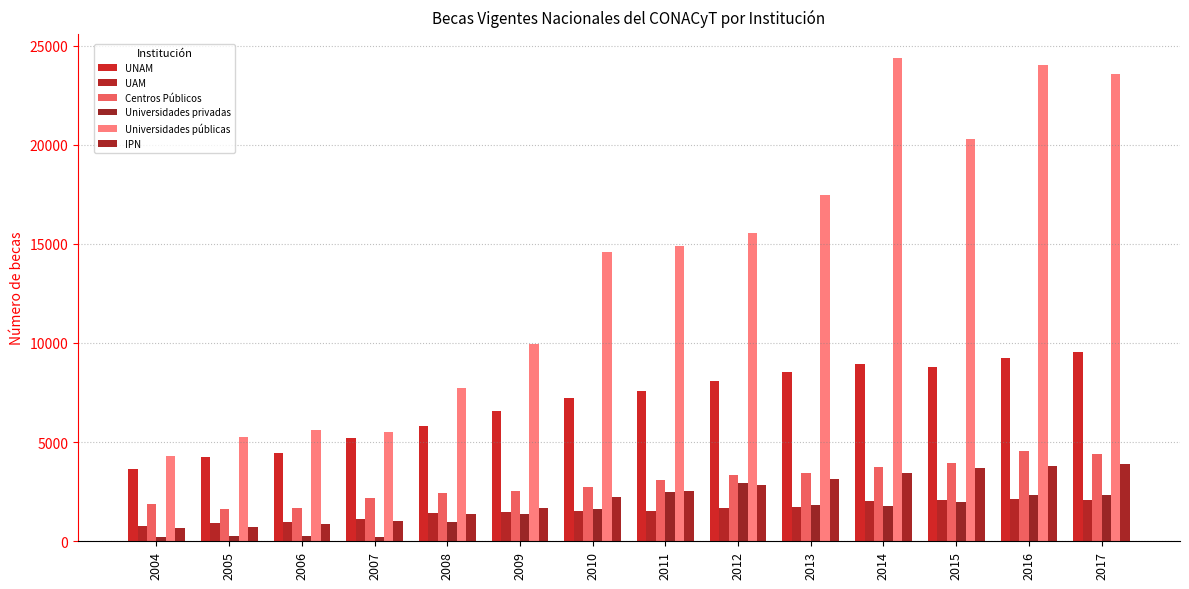

Reading right to left, extract all data points from this chart.

UNAM: 9546	9251	8771	8936	8517	8081	7574	7230	6571	5837	5225	4473	4265	3645
UAM: 2096	2135	2060	2012	1741	1685	1521	1517	1465	1444	1108	994	934	761
Centros Públicos: 4424	4542	3947	3757	3461	3326	3086	2762	2520	2451	2189	1669	1637	1882
Universidades privadas: 2340	2343	1994	1768	1837	2929	2506	1629	1365	962	213	267	251	239
Universidades públicas: 23553	24022	20284	24353	17468	15567	14881	14566	9957	7750	5494	5604	5267	4292
IPN: 3875	3799	3701	3451	3132	2839	2513	2224	1660	1381	1023	883	697	677